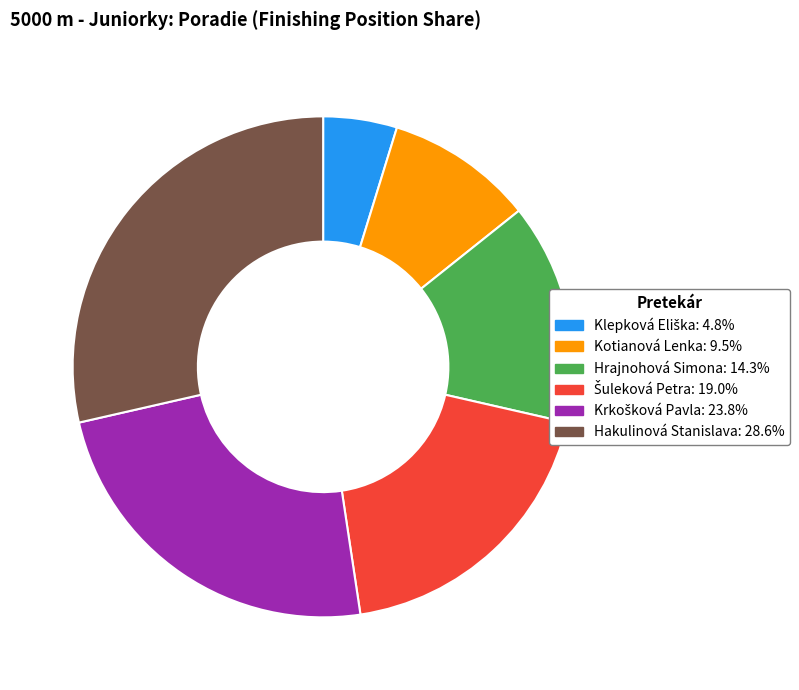

Which slice is the largest?

Hakulinová Stanislava